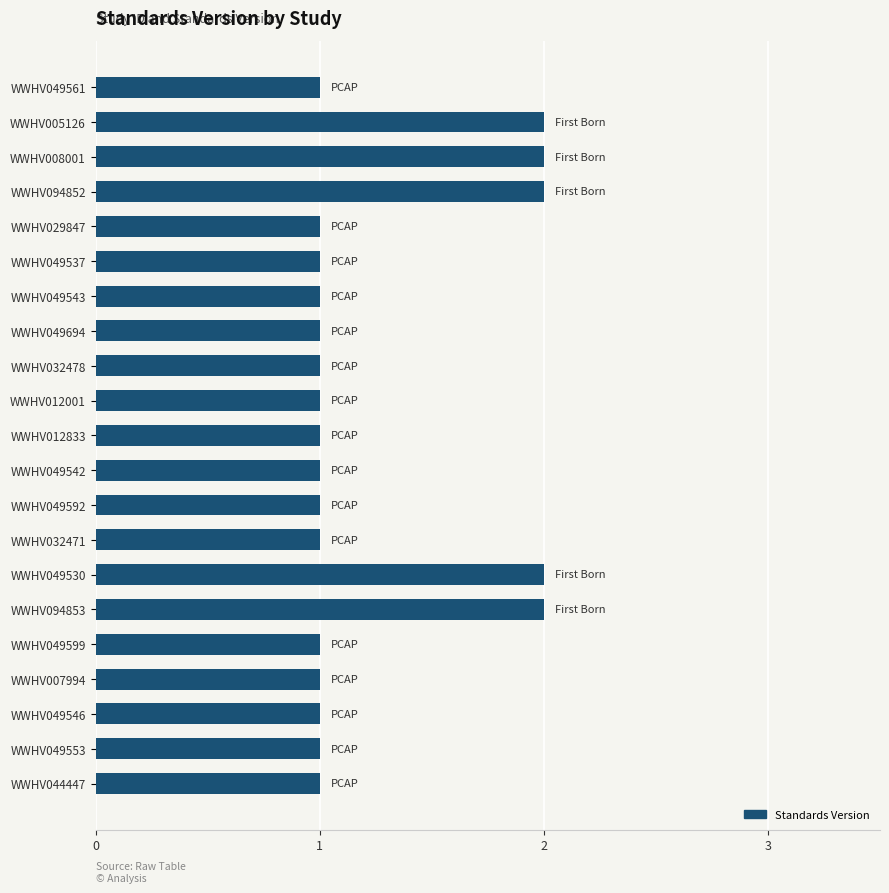

What is the ratio of the value at WWHV012001 to the value at WWHV008001?

0.5